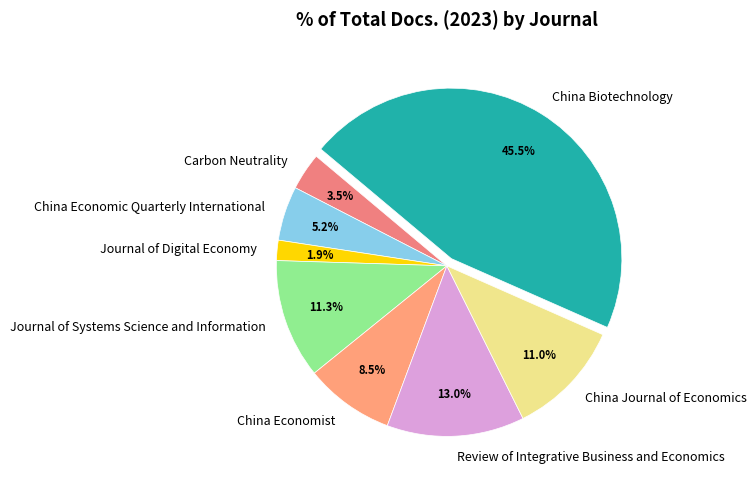

What percentage do Review of Integrative Business and Economics and China Economic Quarterly International together represent?

18.2%